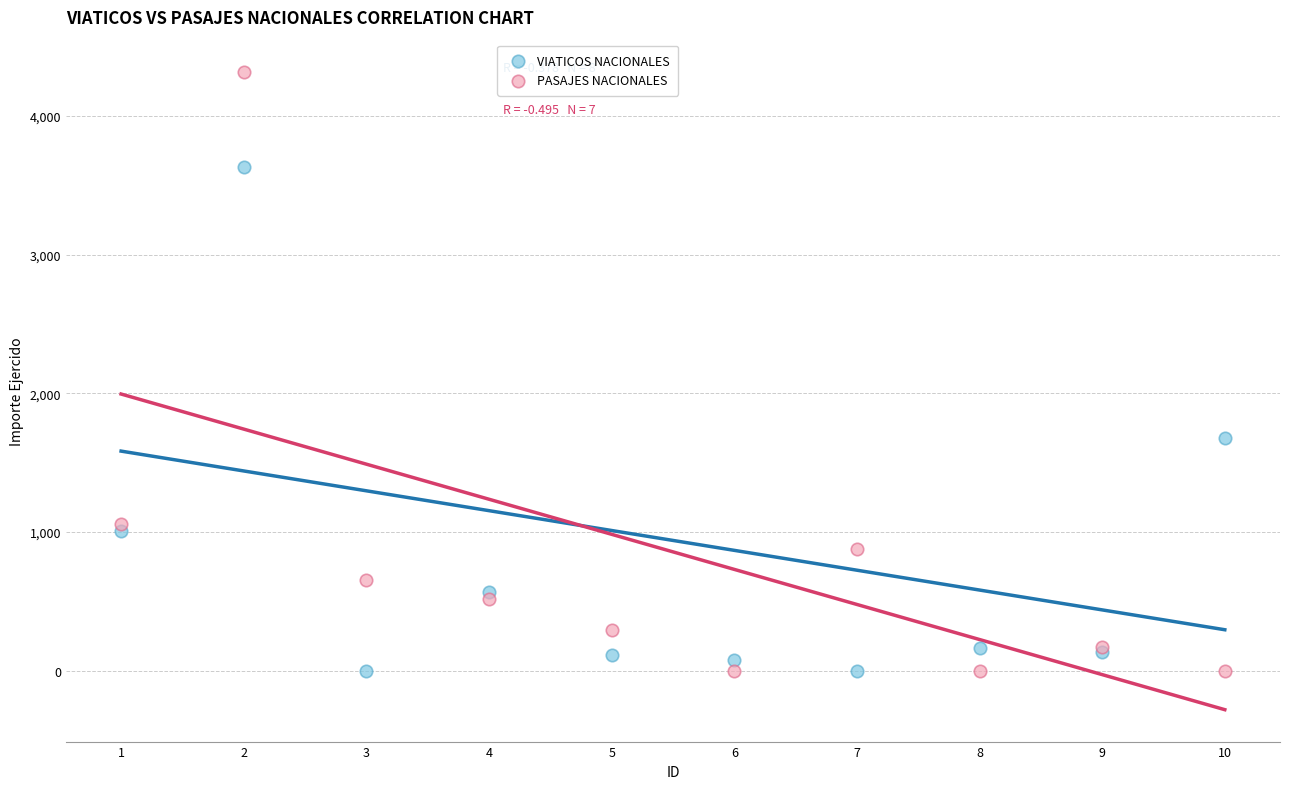

Across all series, what Y value is closest to 2160?

1679.0